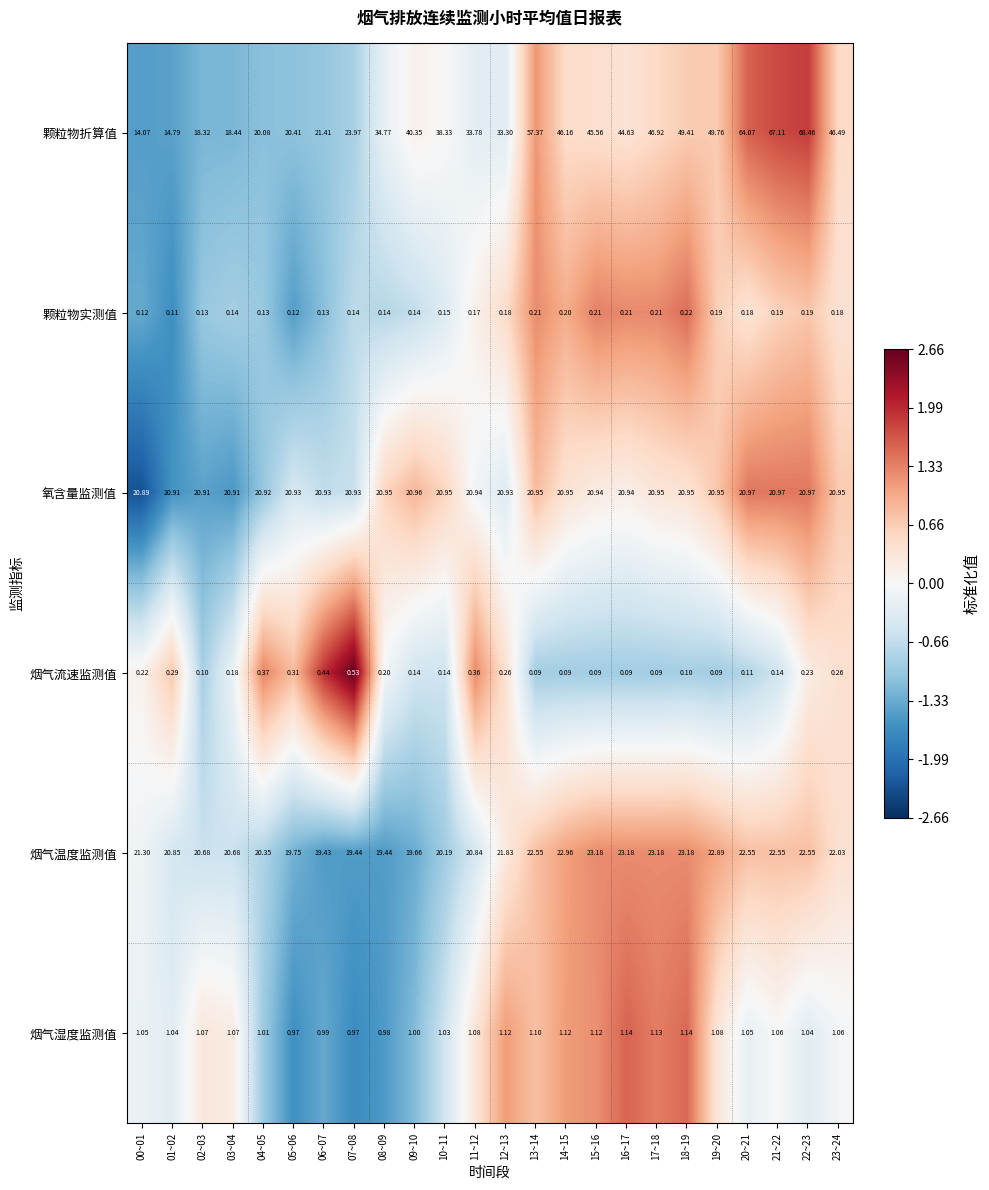

What is the total value across all series at 14~15?

91.5